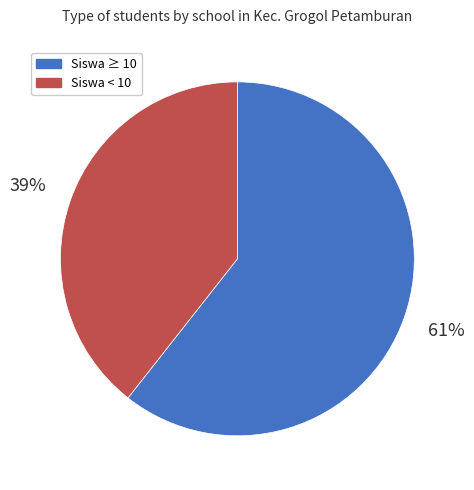

Count the number of slices in the pie.

2